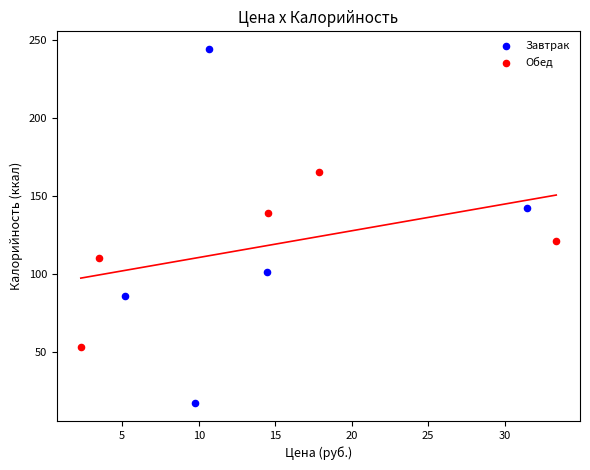

Which series contains the lowest Y value?

Завтрак